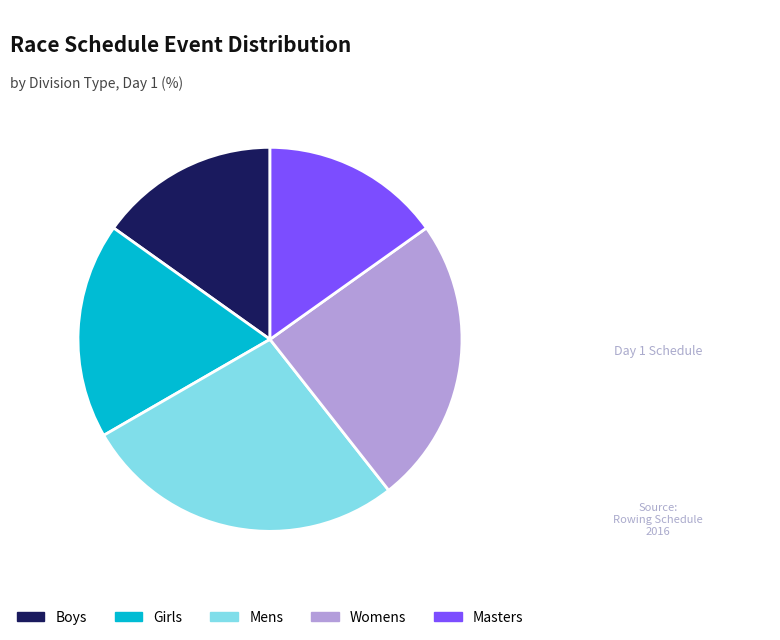

What is the largest slice in the pie chart?

Mens